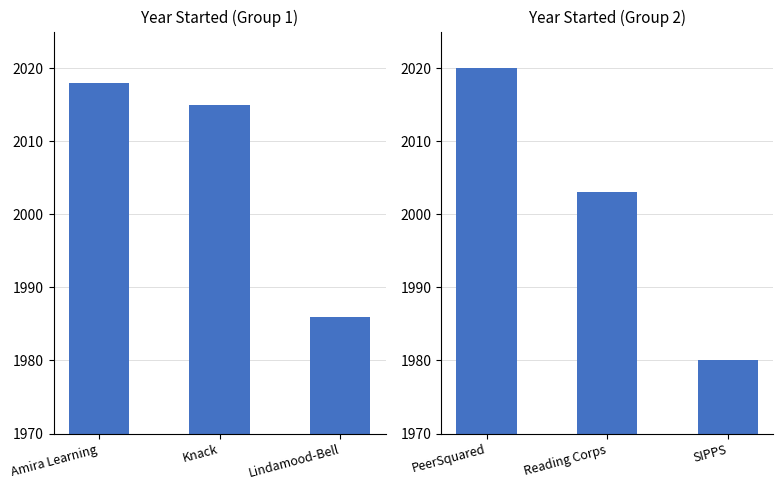

What is the average value?

2001